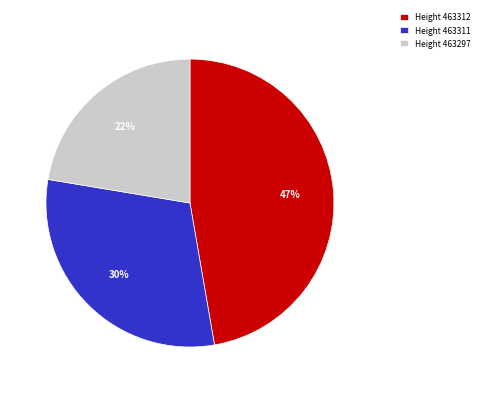

Which category has the smallest portion of the pie?

Height 463297